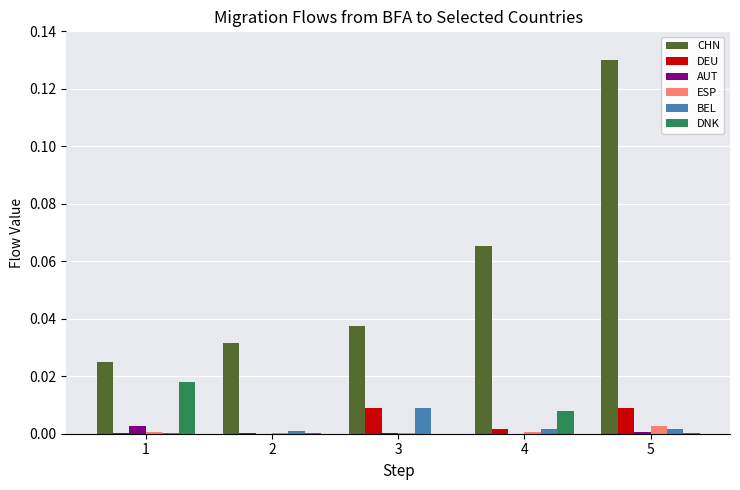

Which series has the largest total across all categories?

CHN